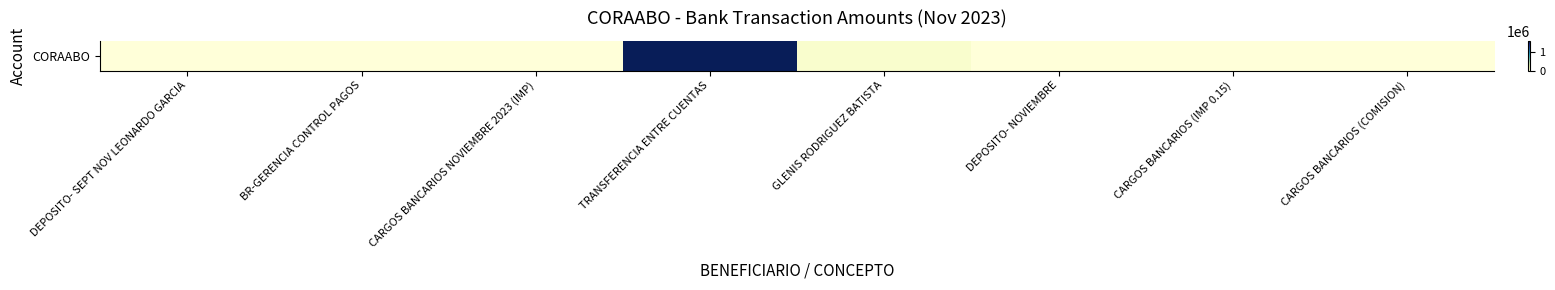

Is it true that the value at DEPOSITO- NOVIEMBRE is 675.0?

True